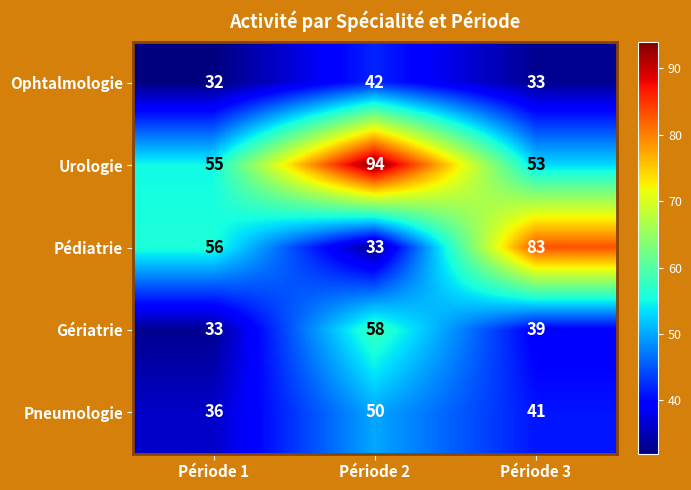

Which series has the widest spread of values?

Pédiatrie